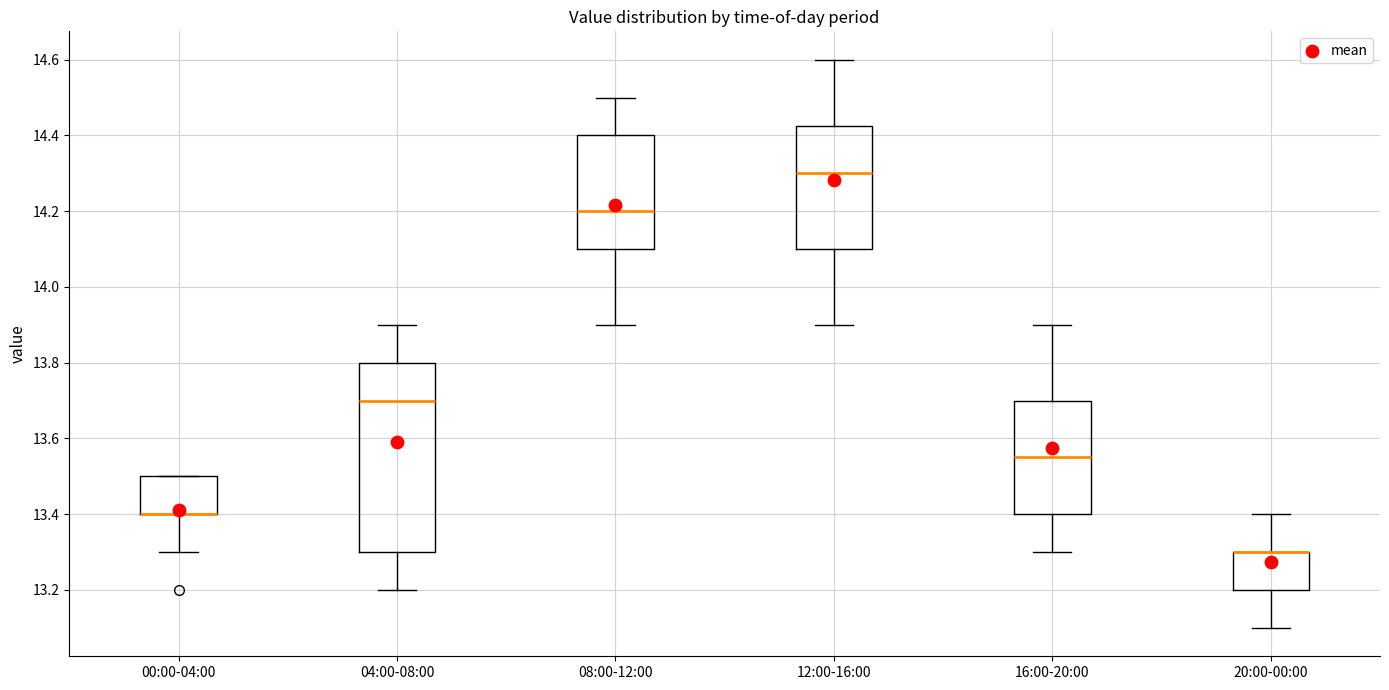

Reading left to right, transcribe this box plot: for each box, give where its median line is, the range the box spans, and where its two whiskers end, as read against the y-axis. The values are not printed on the chart, so give them approximately, as read against the axis.

00:00-04:00: median 13.40 (drawn on the box's lower edge), box 13.40 to 13.50, whiskers 13.30 to 13.50
04:00-08:00: median 13.70, box 13.30 to 13.80, whiskers 13.20 to 13.90
08:00-12:00: median 14.20, box 14.10 to 14.40, whiskers 13.90 to 14.50
12:00-16:00: median 14.30, box 14.10 to 14.42, whiskers 13.90 to 14.60
16:00-20:00: median 13.56, box 13.40 to 13.70, whiskers 13.30 to 13.90
20:00-00:00: median 13.30 (drawn on the box's upper edge), box 13.20 to 13.30, whiskers 13.10 to 13.40